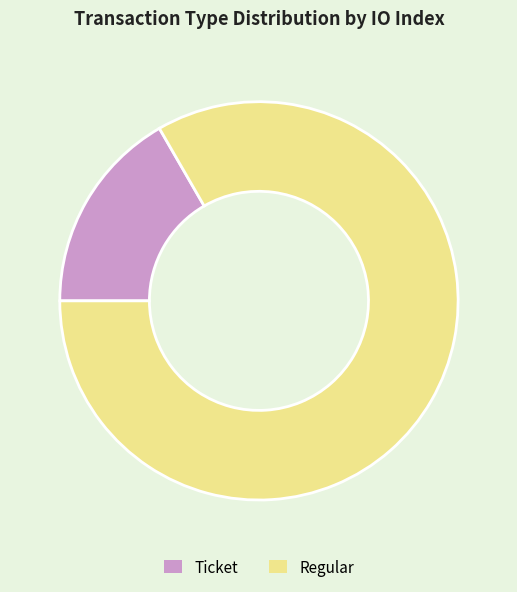

Does Regular account for over 50% of the chart?

Yes